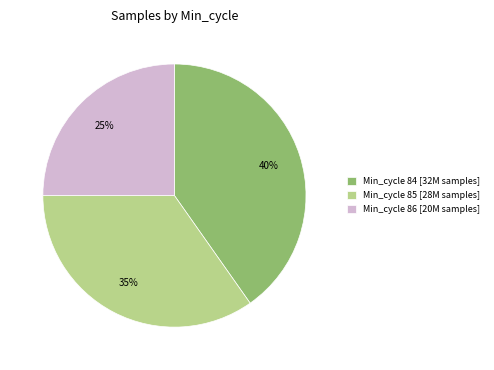

Rank the categories by value from highest to lowest.

Min_cycle 84 [32M samples], Min_cycle 85 [28M samples], Min_cycle 86 [20M samples]